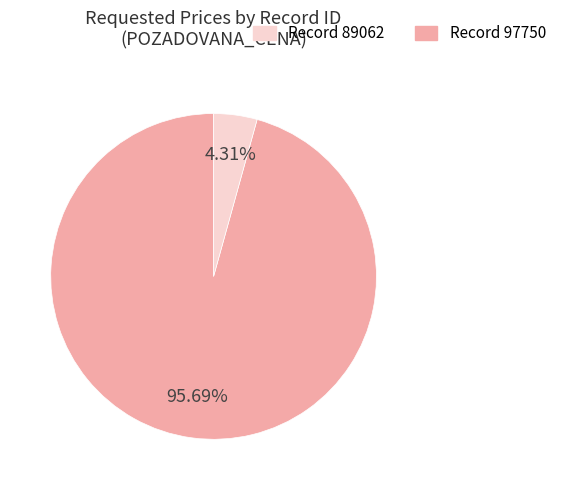

How many segments does this pie chart have?

2